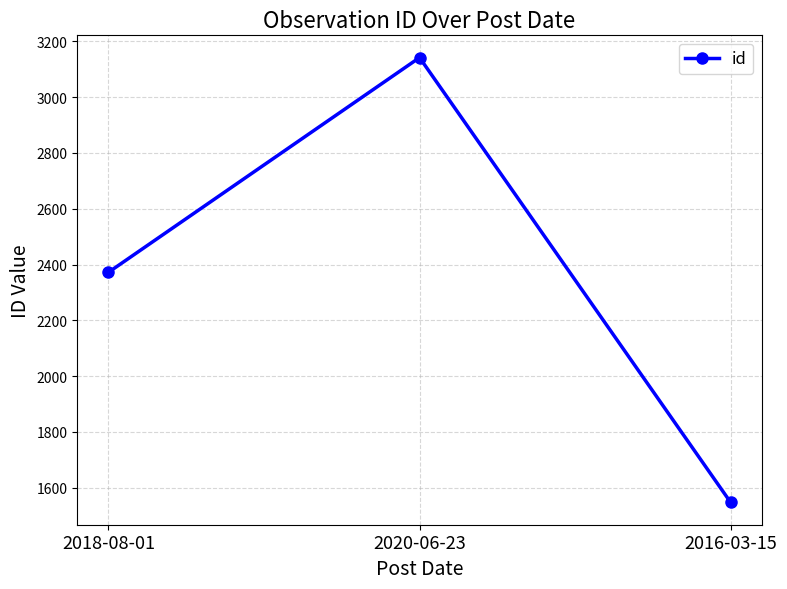

At which label is the value closest to 2344?

2018-08-01